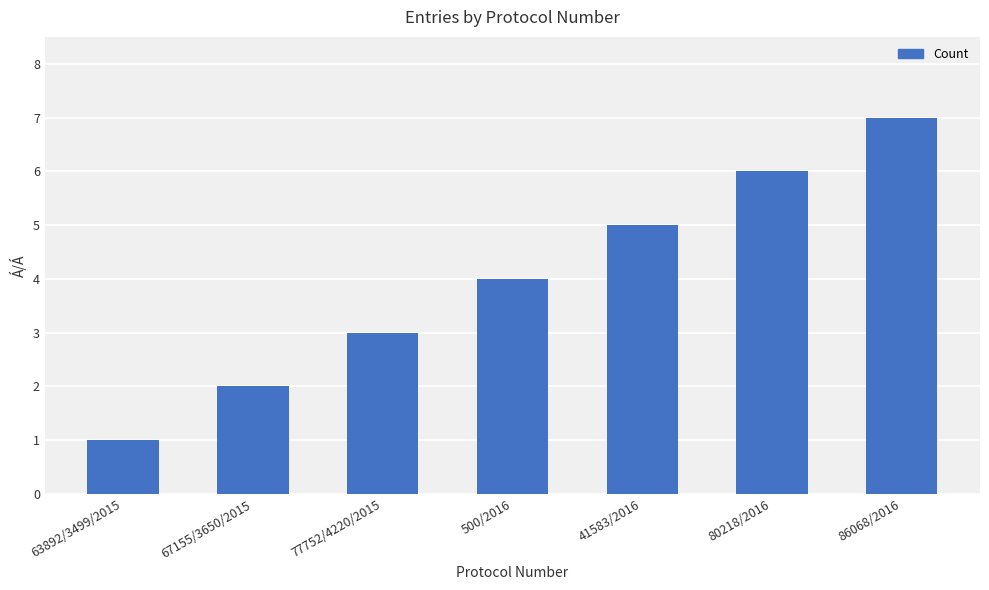

Which category has the lowest value across all series?

63892/3499/2015